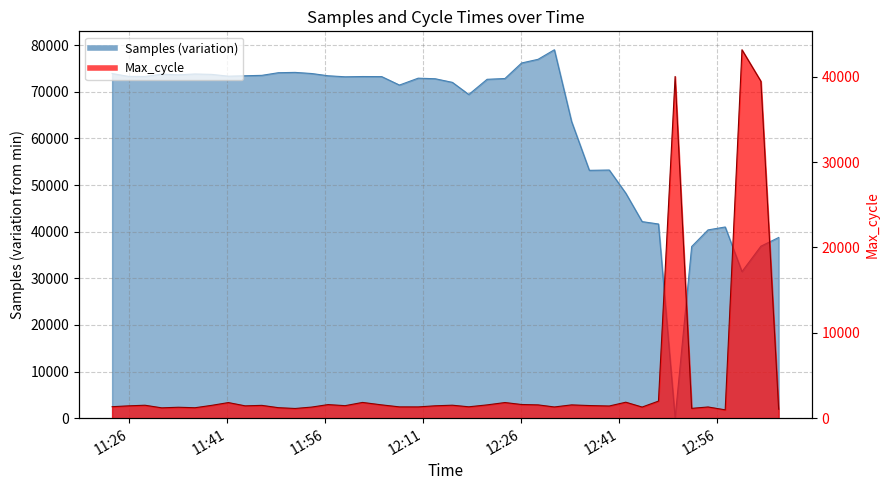

What is the sum of all Samples values?

2514511